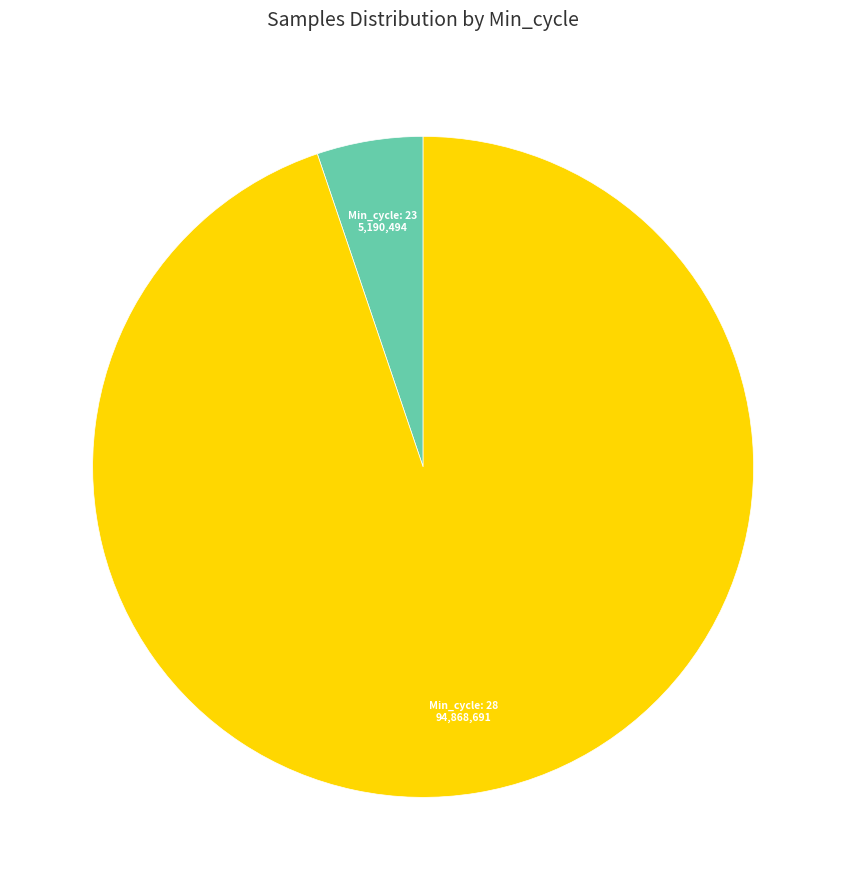

Does any single category account for the majority?

Yes